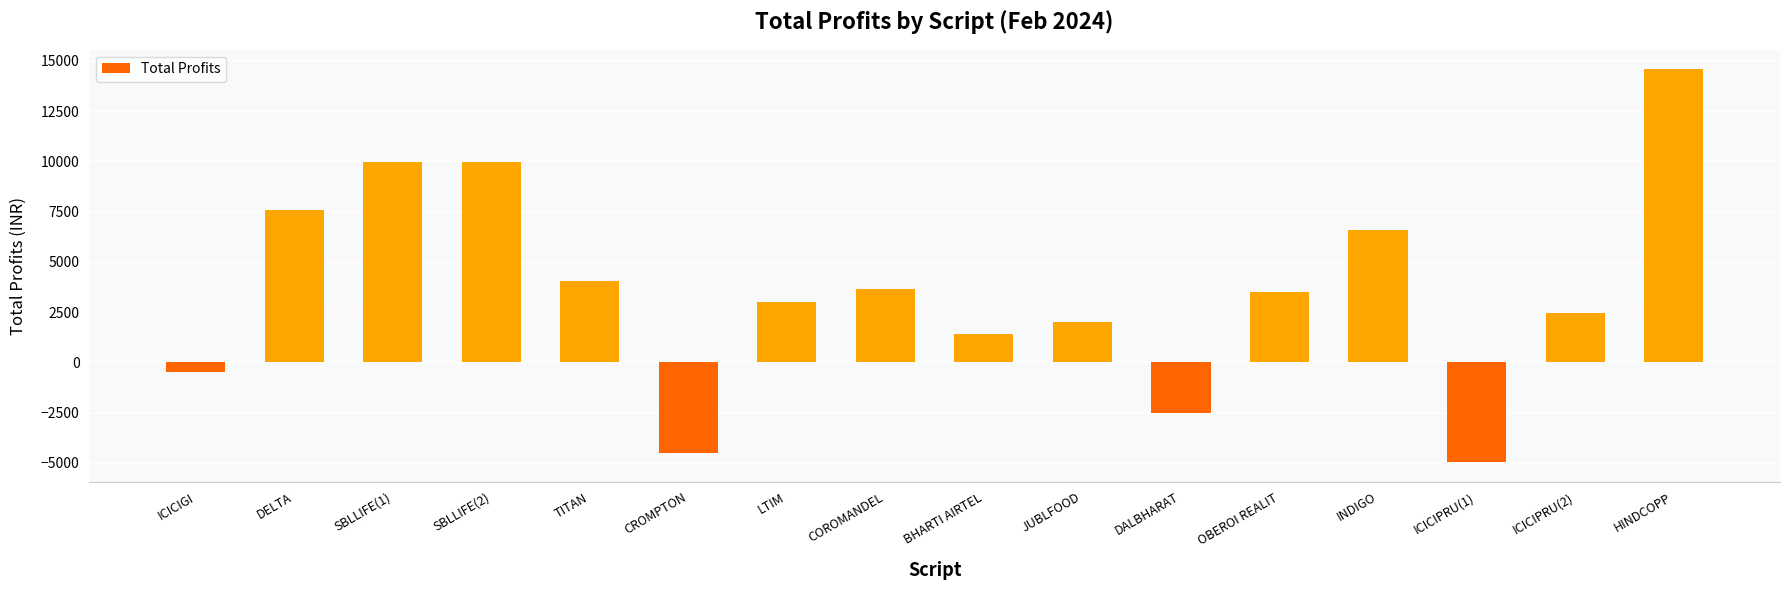

What is the approximate value at ICICIPRU(2)?

2475